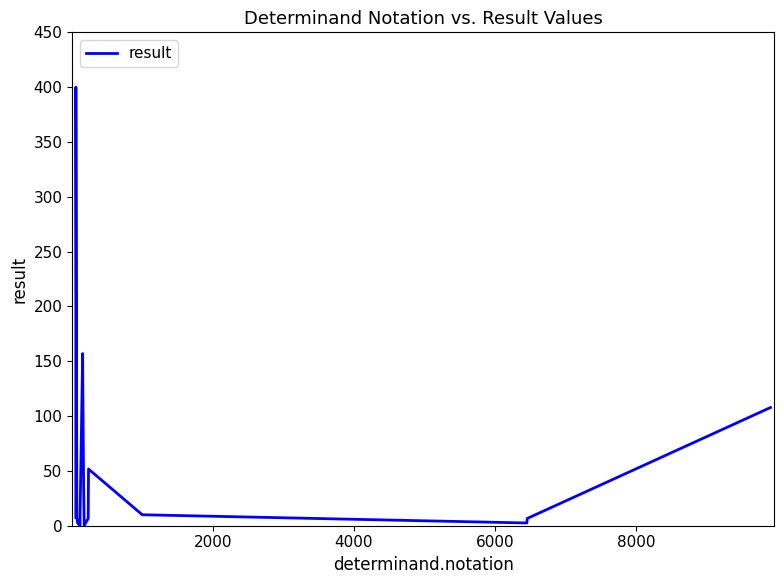

What is the sum of all values?

915.4